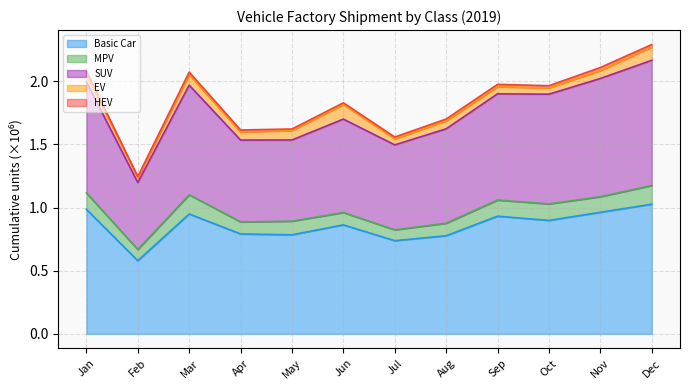

True or false: SUV and EV intersect in this chart.

False